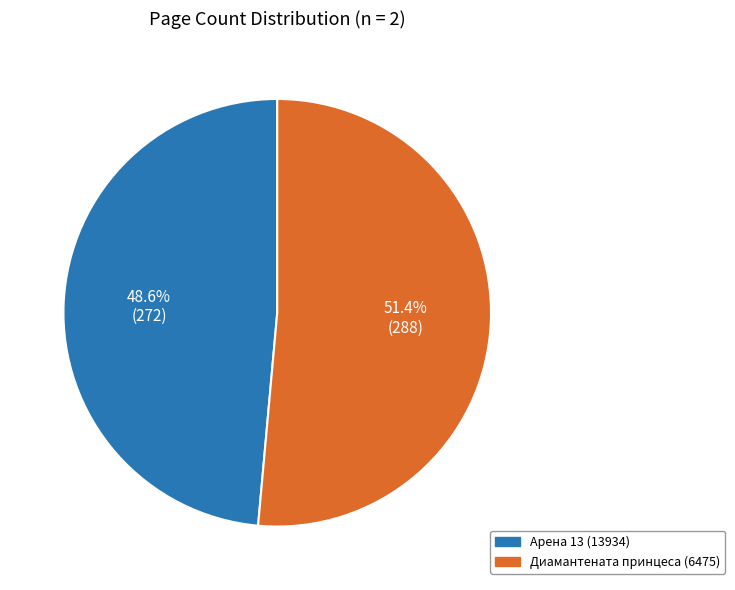

Does Диамантената принцеса (6475) account for over 50% of the chart?

Yes